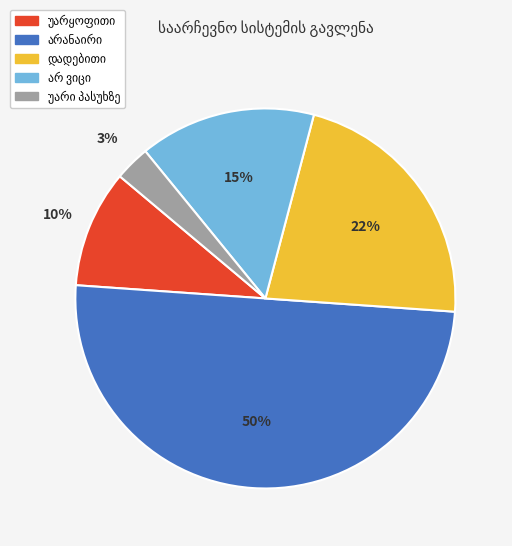

To the nearest percent, what is the average slice percentage?

20%